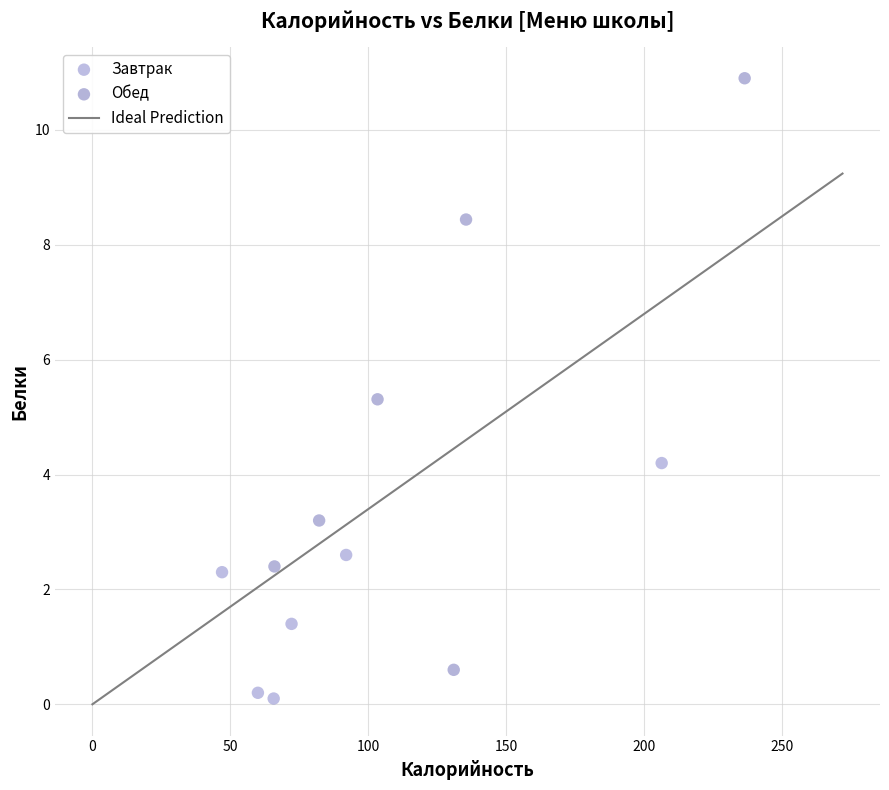

Which series contains the highest Y value?

Обед